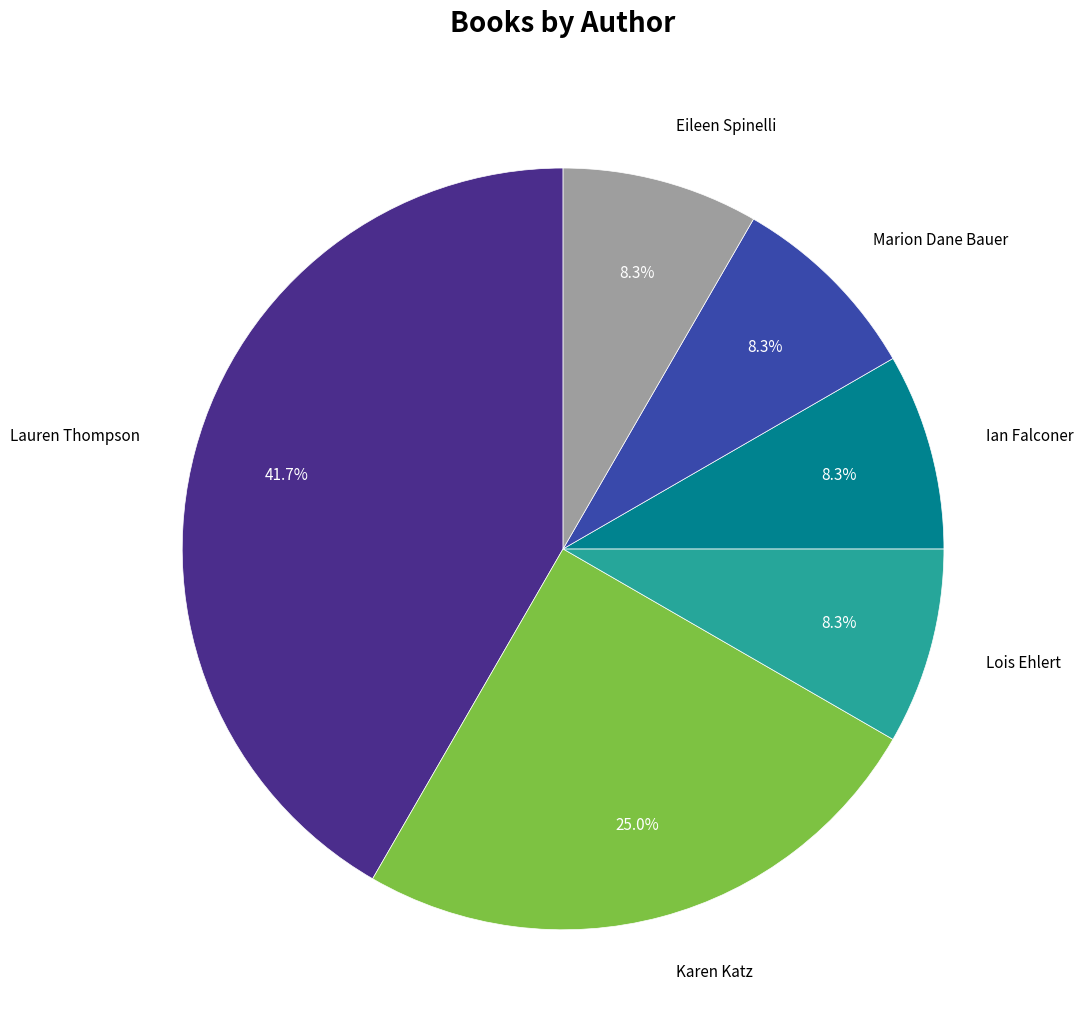

Is there a majority slice in this chart?

No